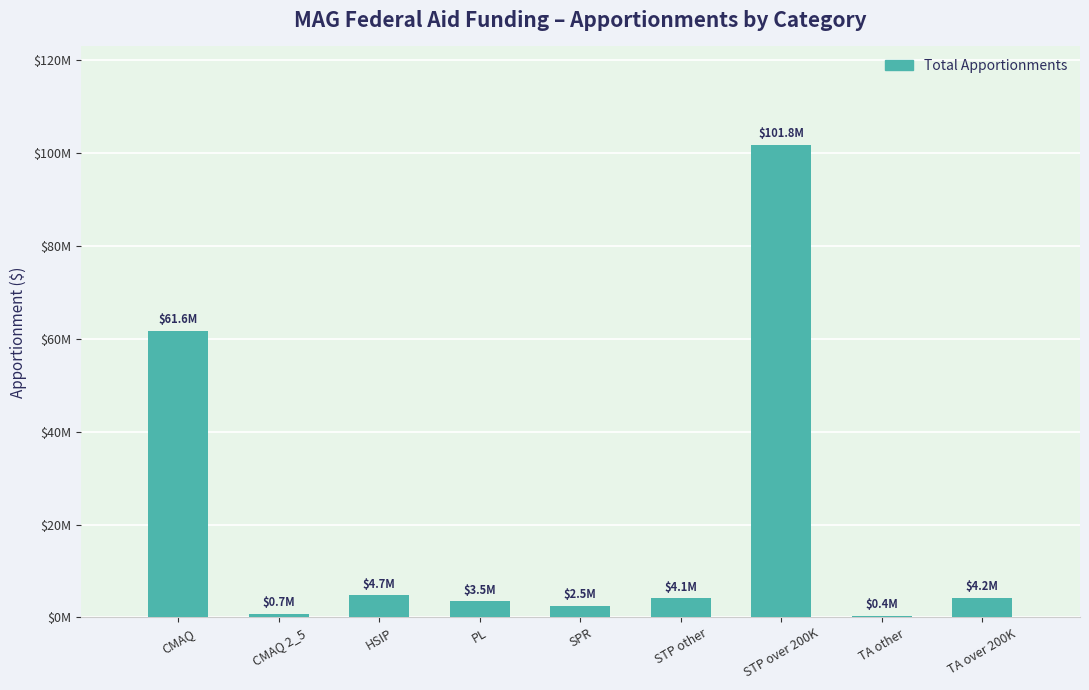

What is the difference between the values at CMAQ 2_5 and SPR?

1796193.0